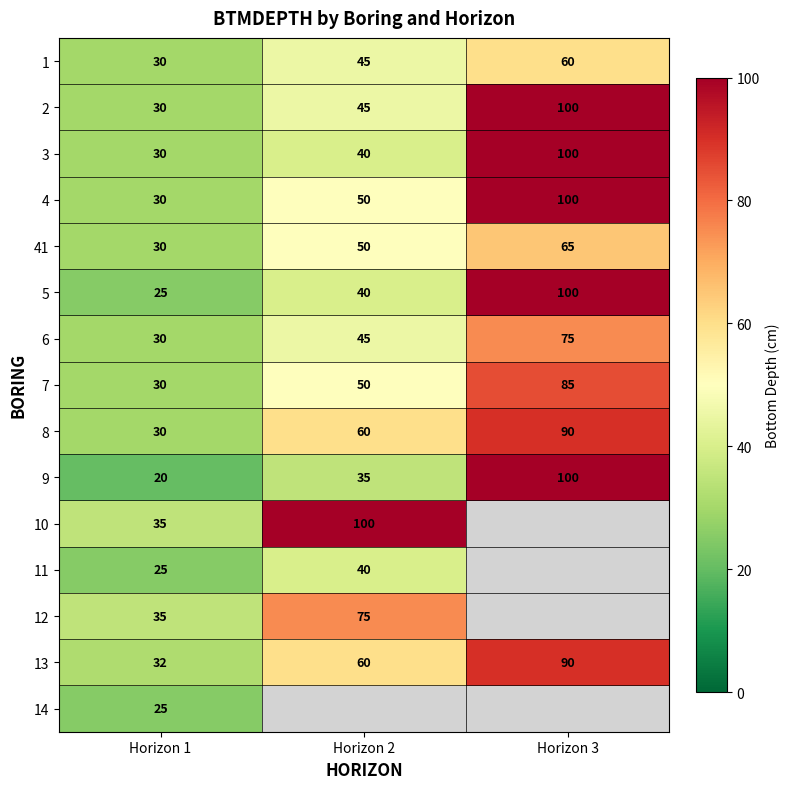

True or false: 1 has a value of 28.4 at Horizon 2.

False